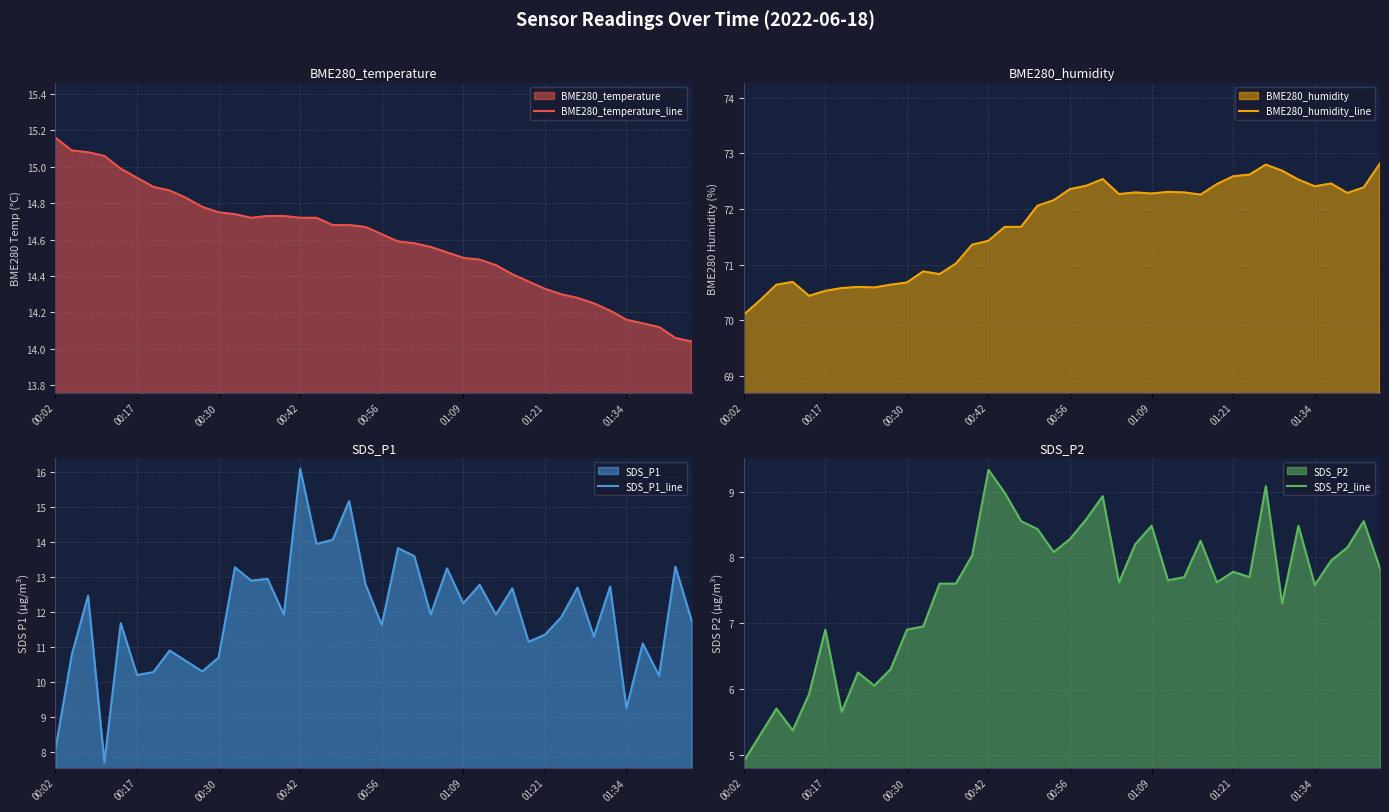

Which category has the lowest value in the SDS_P2_line series?

00:02